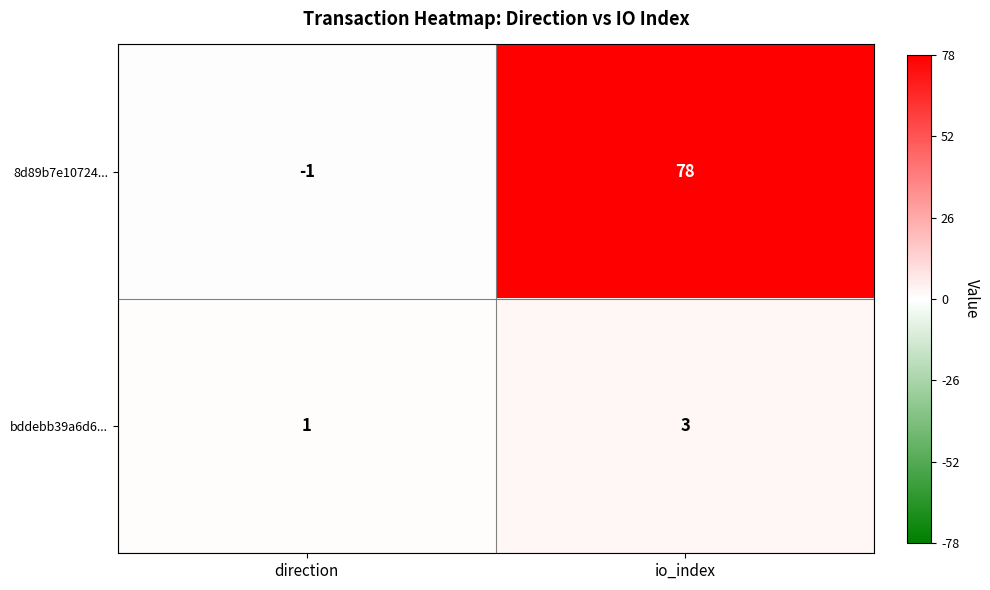

Reading right to left, what are all the values shown in this chart?

8d89b7e10724...: io_index=78	direction=-1
bddebb39a6d6...: io_index=3	direction=1